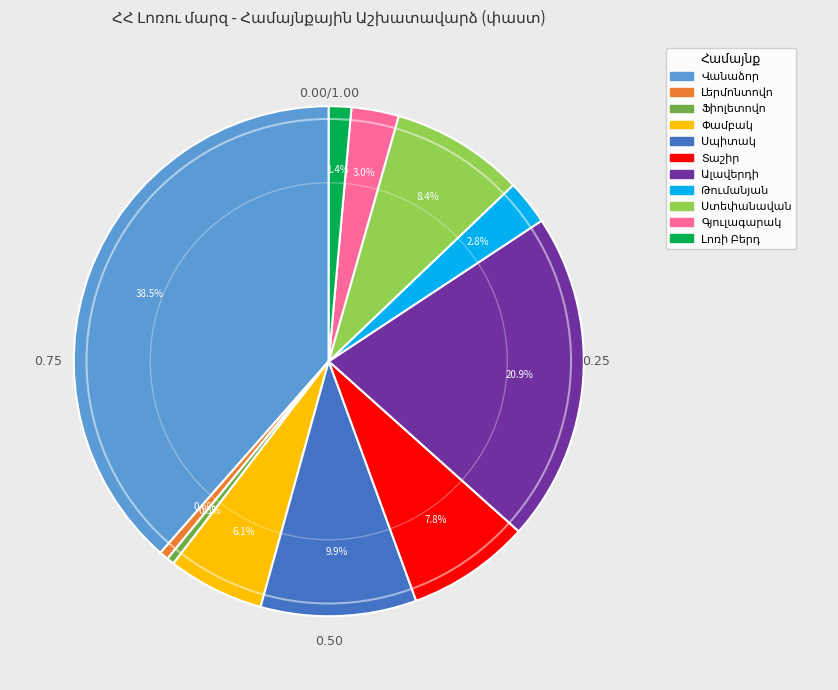

Count the number of slices in the pie.

11